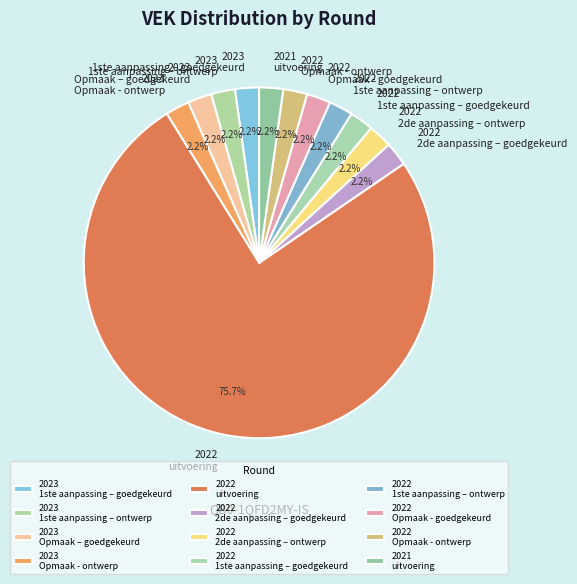

To the nearest percent, what percentage of the pie is 2023 Opmaak – goedgekeurd?

2%